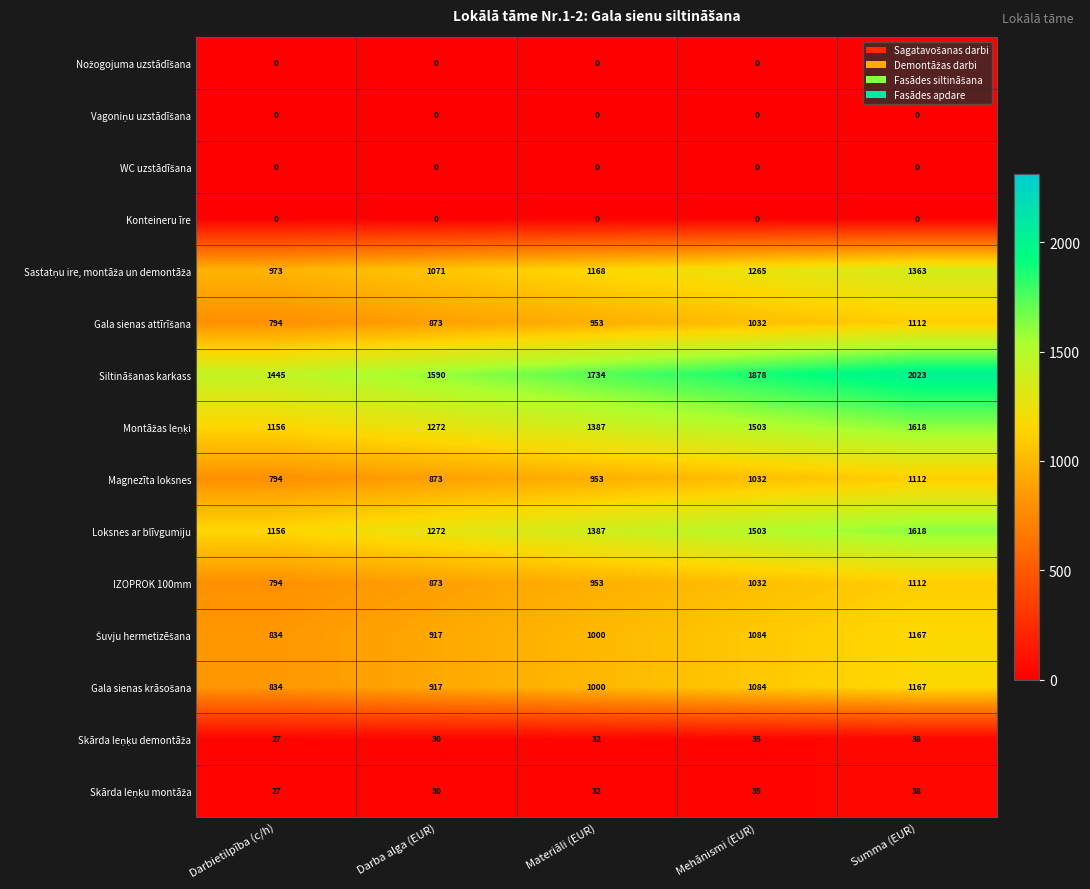

What is the average value of the IZOPROK 100mm series?

953